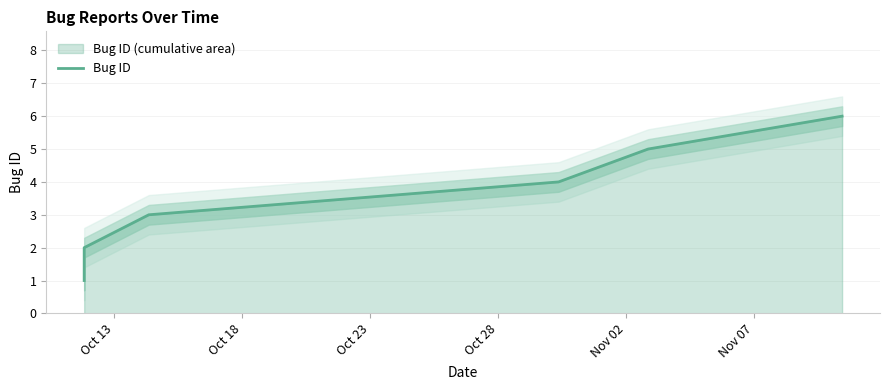

At which label does the data first exceed 4?

Nov 02